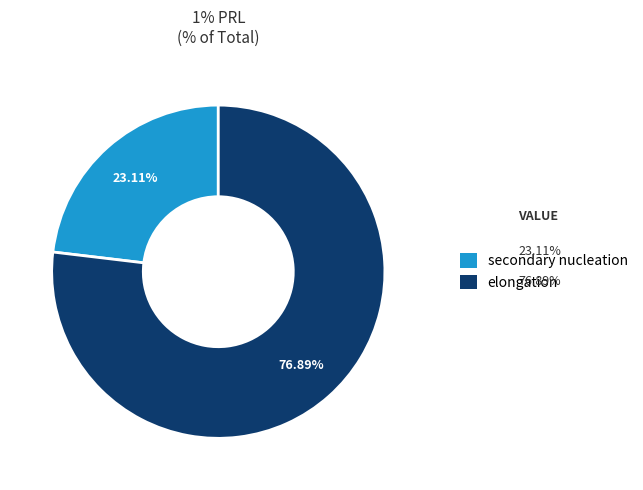

The elongation slice represents 92% of the pie. True or false?

False